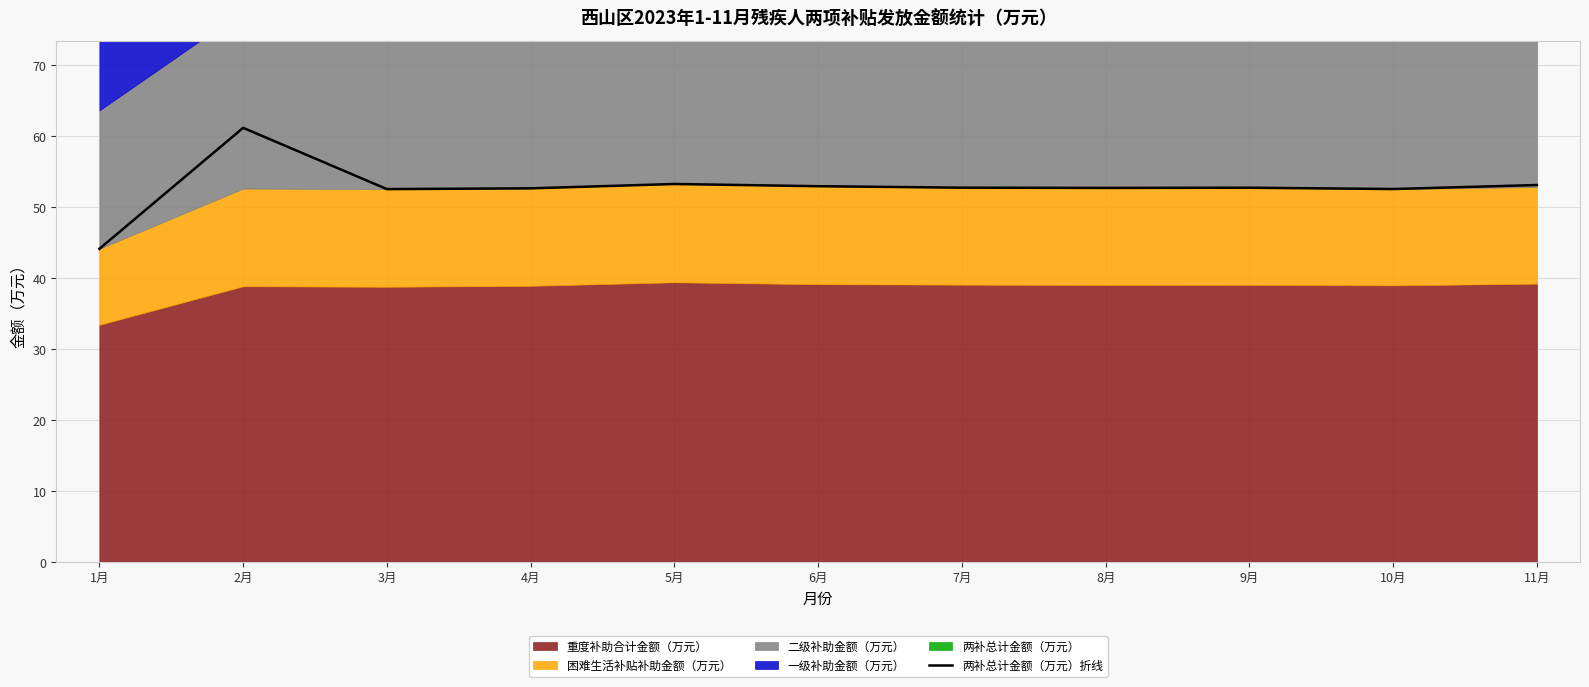

What position from the right is 4月?

8